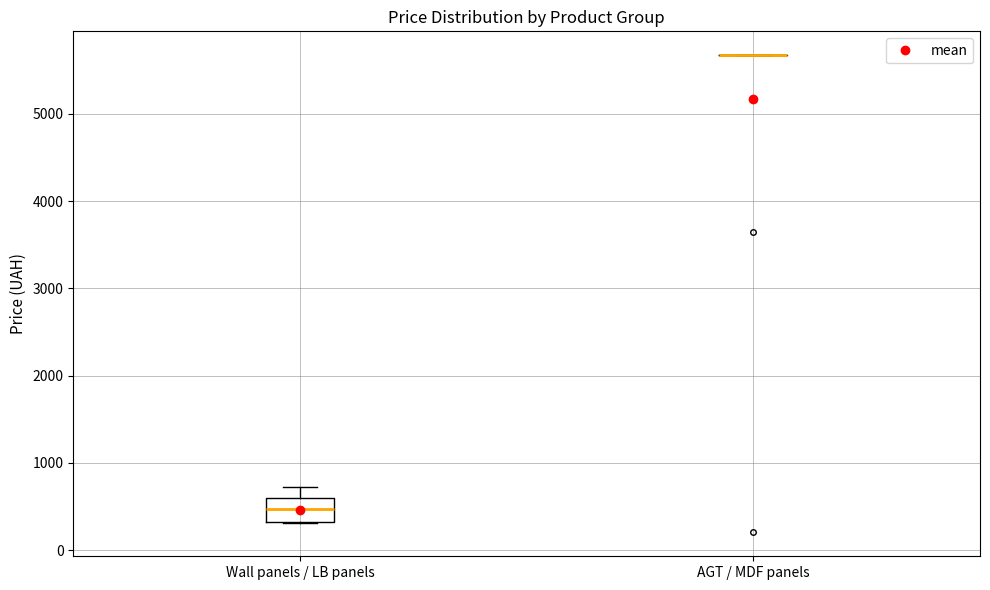

Comparing the boxes themselves (not the whiskers), which one is the tallest?

Wall panels / LB panels